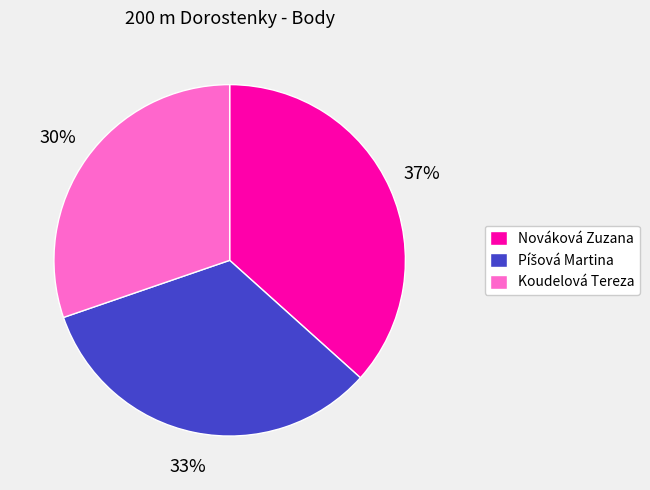

Is it true that Koudelová Tereza is 30% of the pie?

True